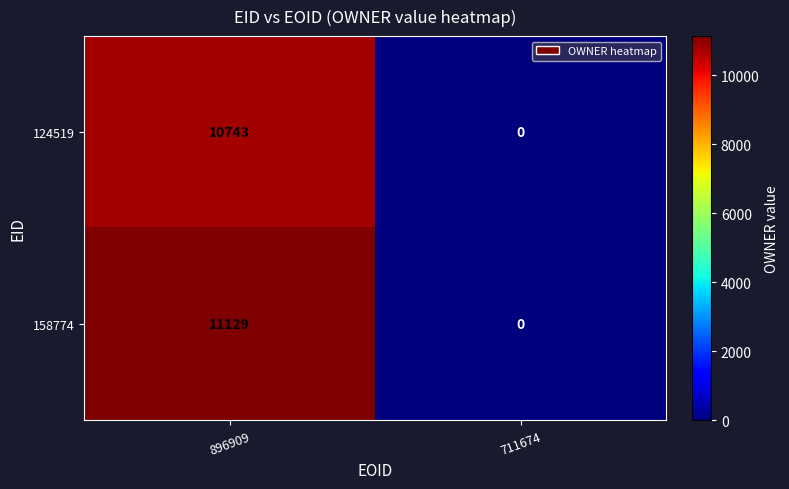

Which label corresponds to the largest value in the chart?

896909